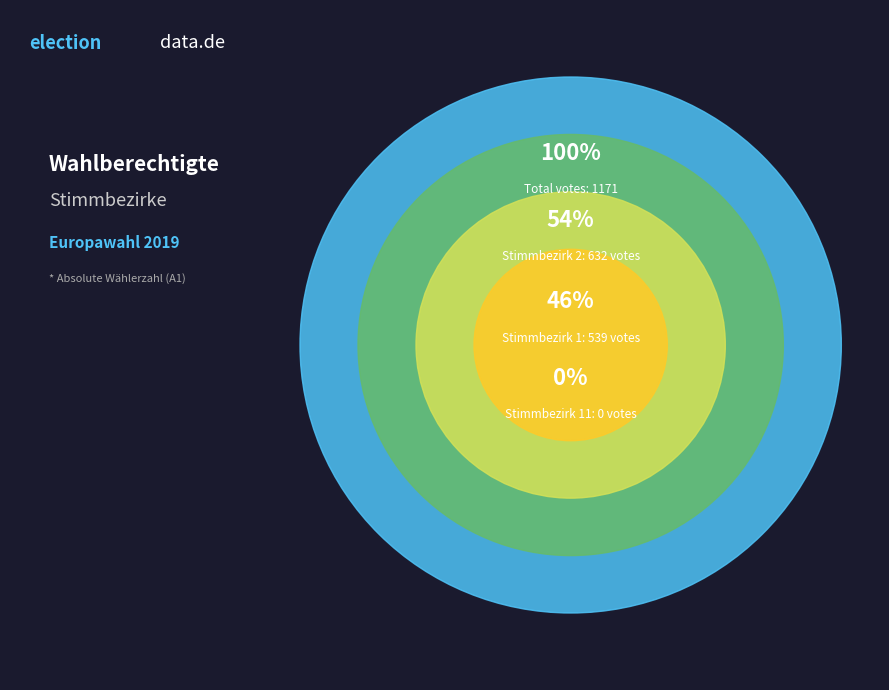

True or false: Stimmbezirk 2 accounts for 65% of the total.

False